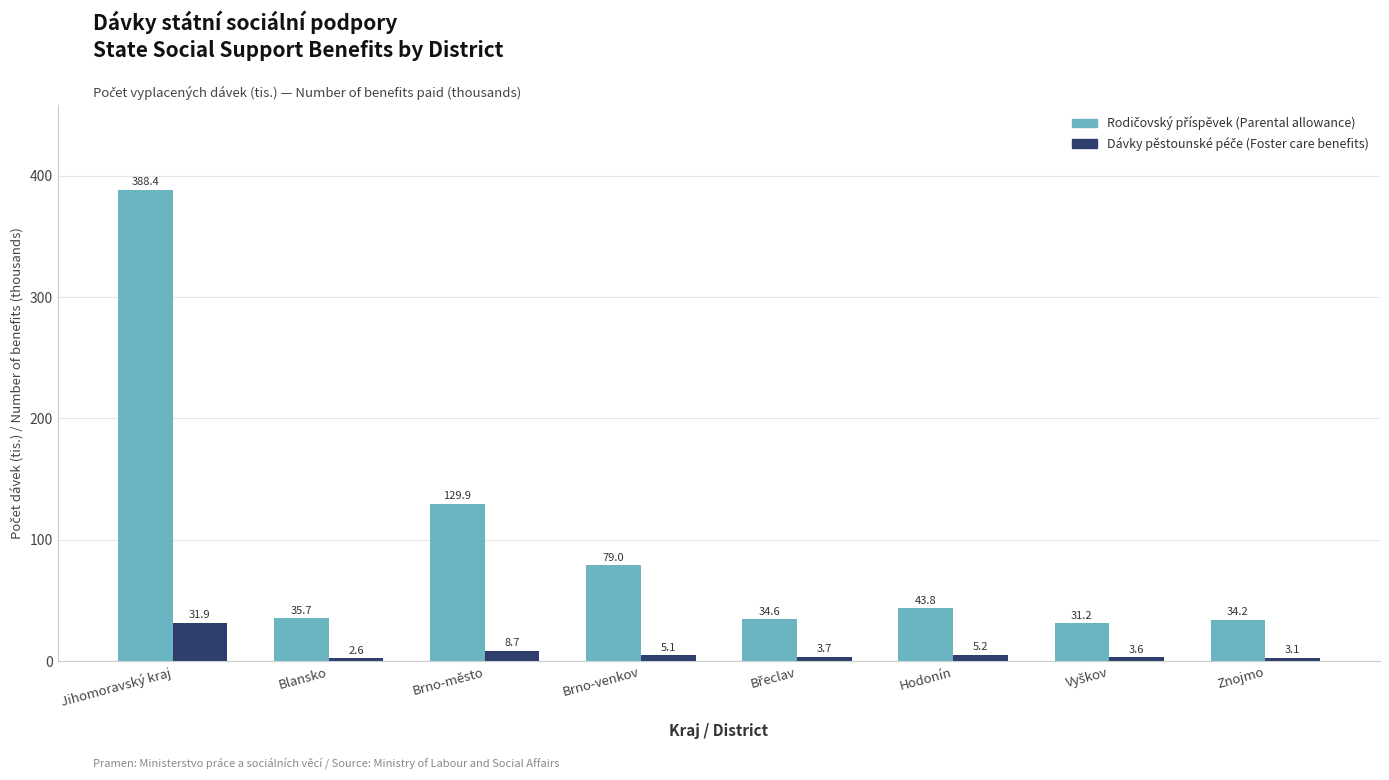

At which category does the chart reach its peak across all series?

Jihomoravský kraj